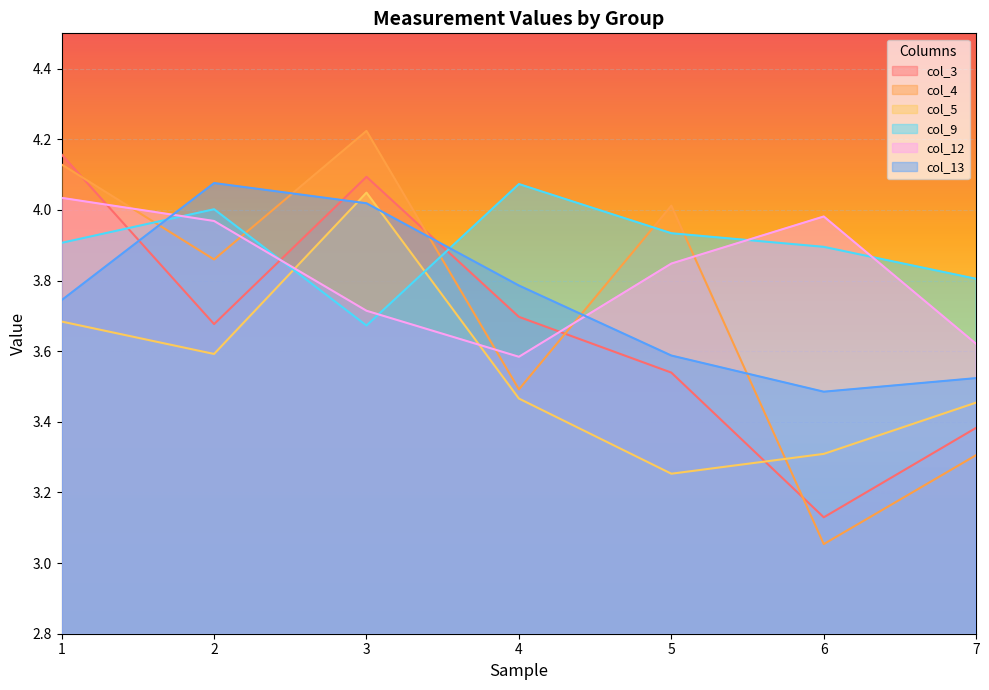

At which label is col_3 closest to 3?

6